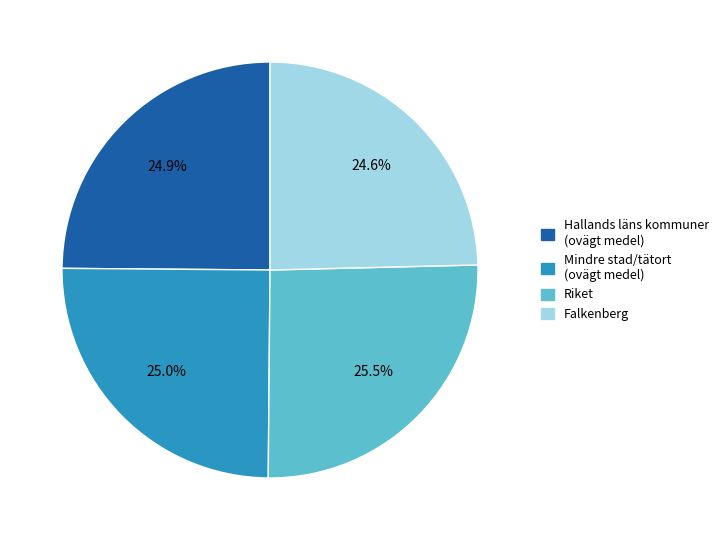

What percentage is the Mindre stad/tätort (ovägt medel) slice, to the nearest percent?

25%